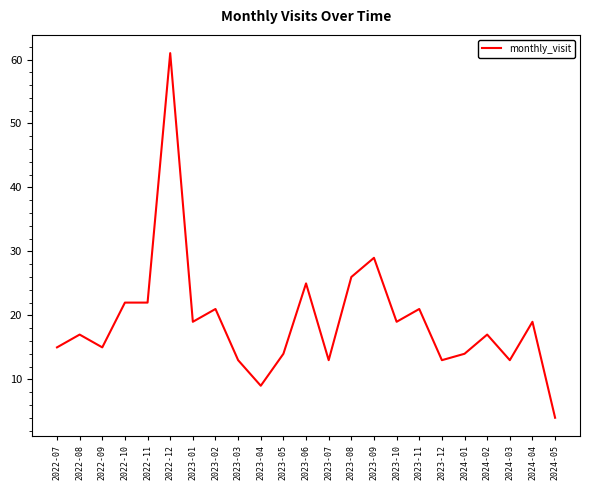

What is the difference between the maximum and minimum values?

57